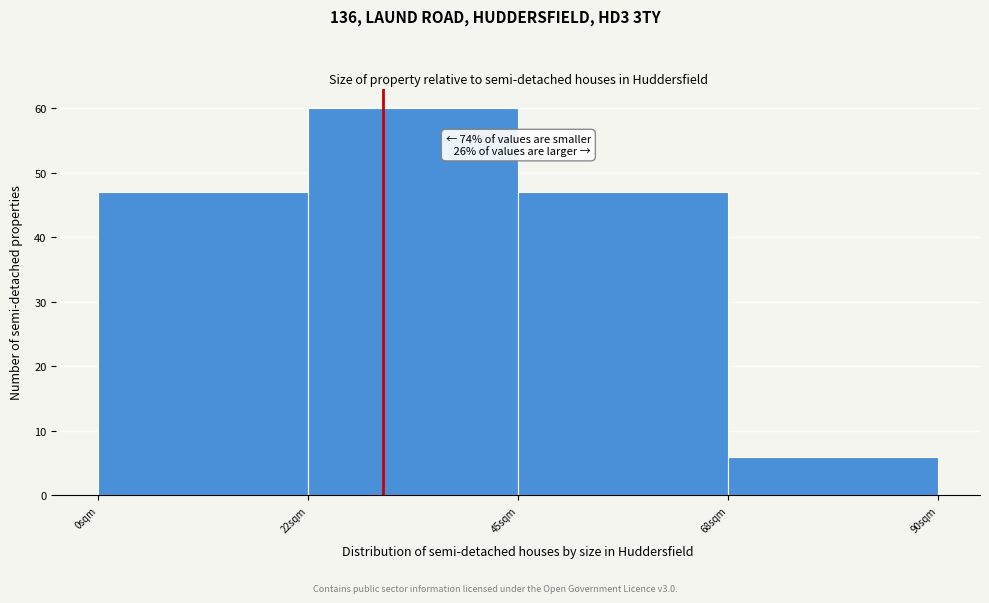

Over which range of the x-axis is the bar tallest?

22.5 to 45.0